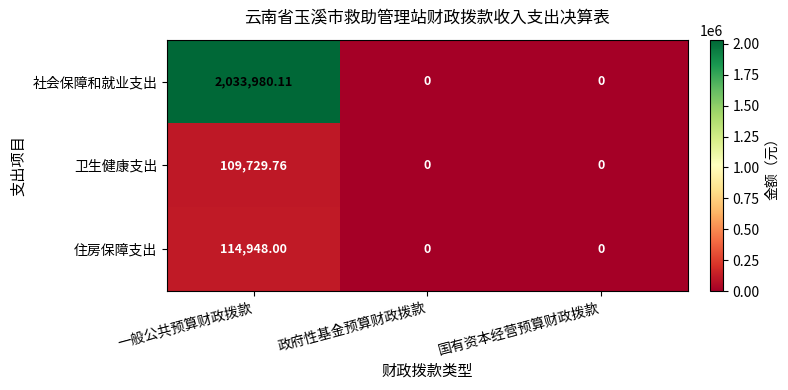

Which series has the largest range (max minus min)?

社会保障和就业支出